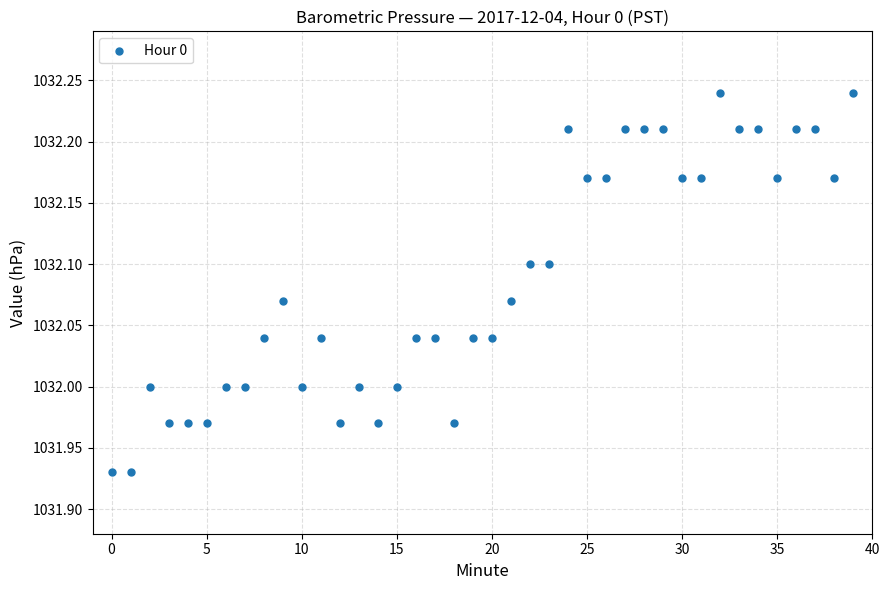

What is the range of Y values (max minus min)?

0.3